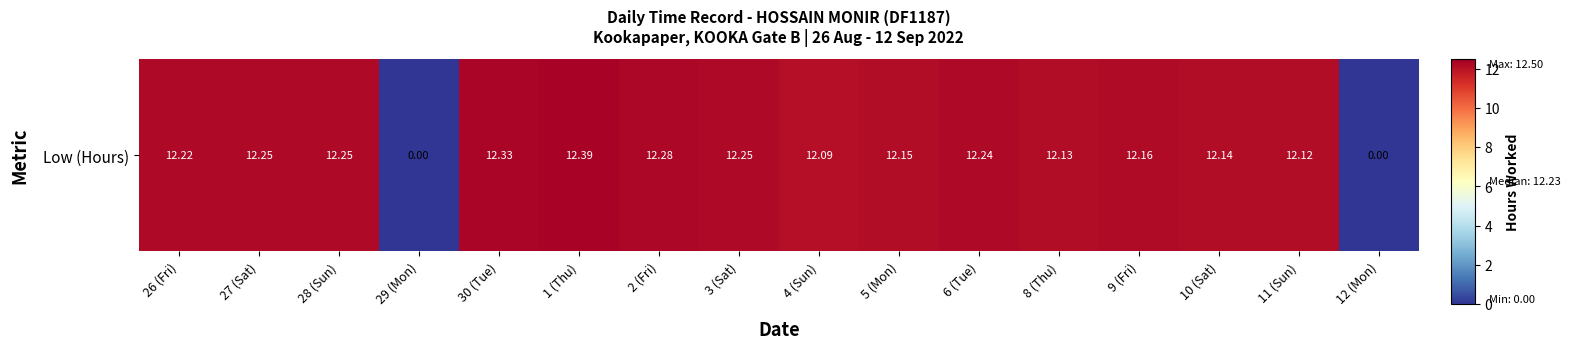

Which label corresponds to the largest value in the chart?

1 (Thu)